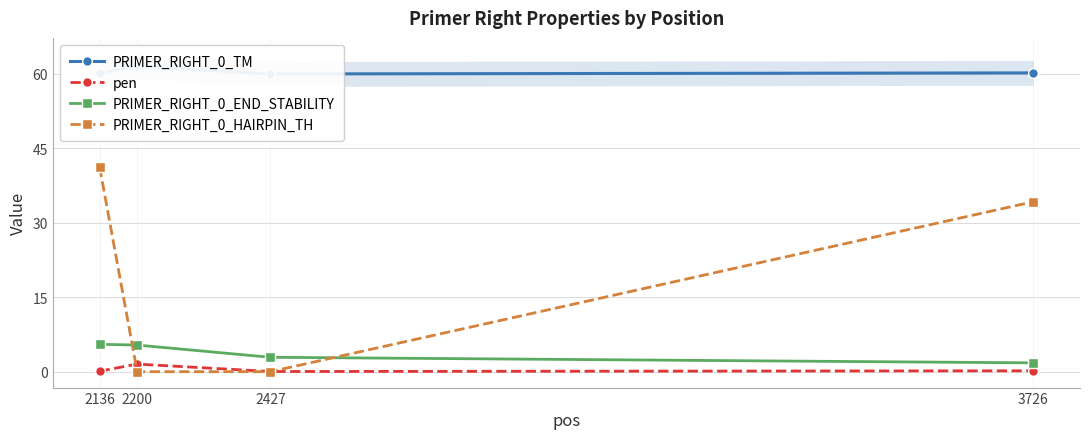

Which category has the lowest value across all series?

2200